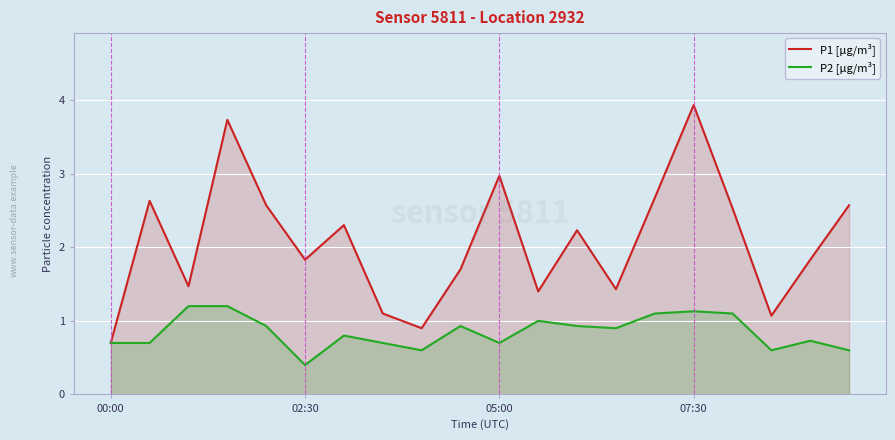

Count the number of data series in this chart.

2